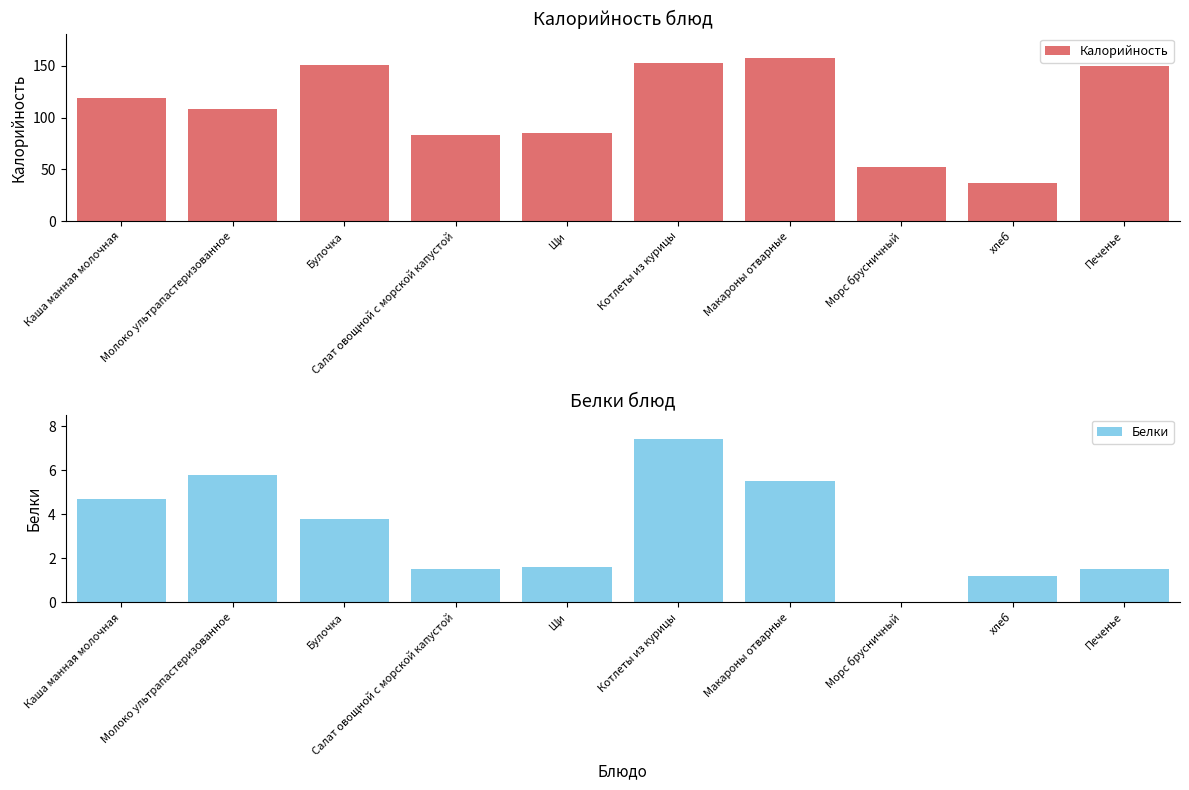

How many values in the Белки series exceed 3?

5